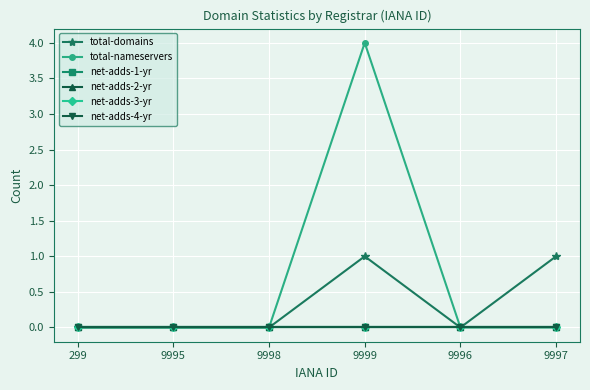

True or false: net-adds-1-yr and net-adds-4-yr intersect in this chart.

False